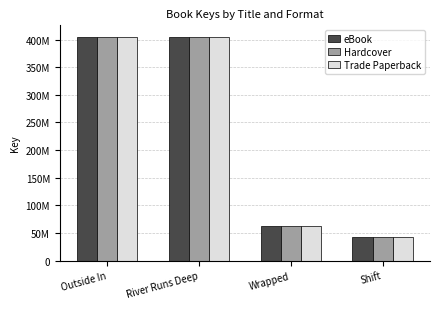

Are the bars horizontal?

No